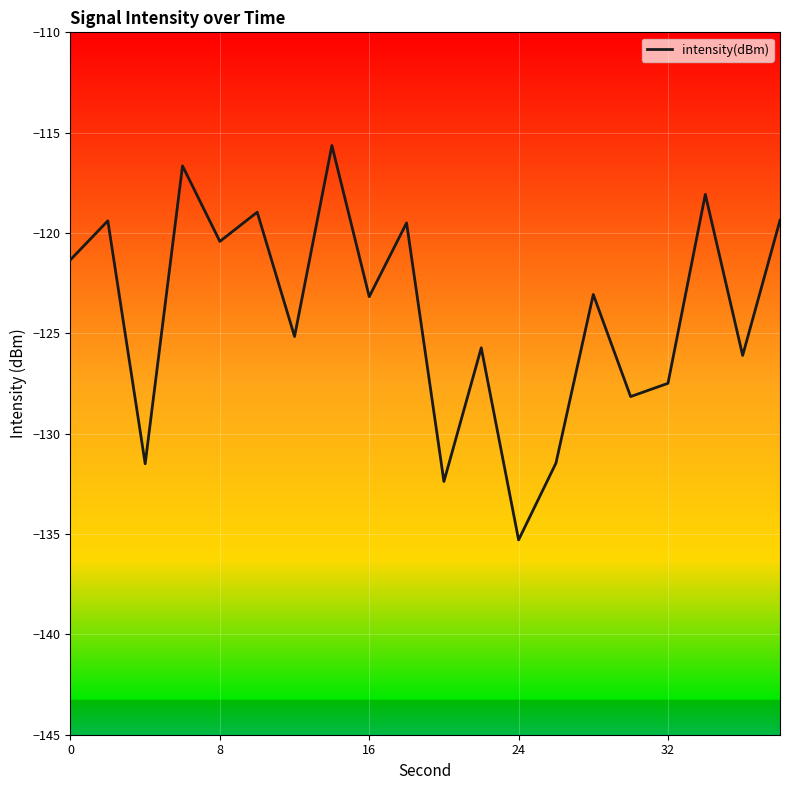

What is the smallest value displayed?

-135.3